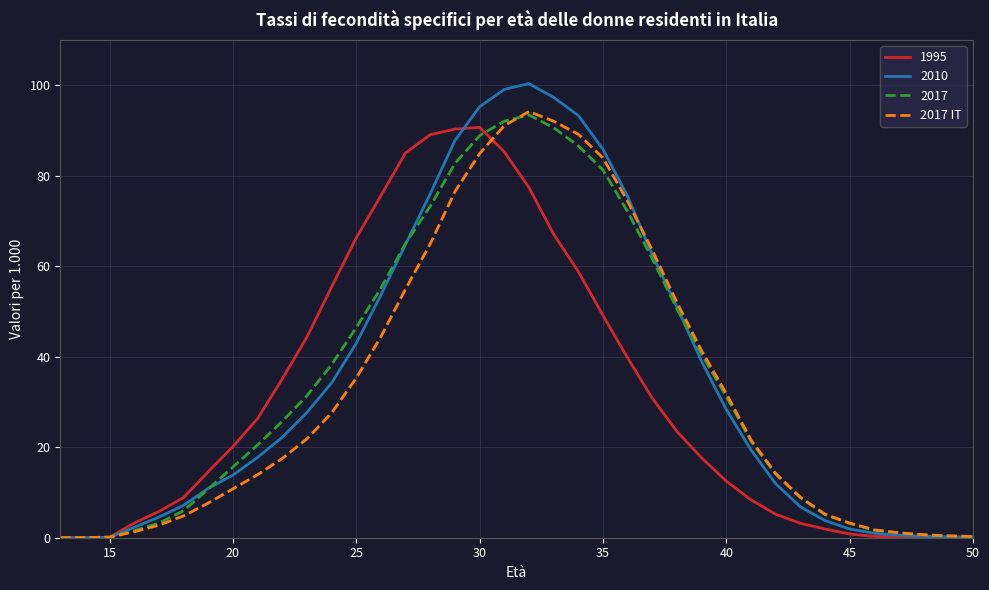

What is the maximum value for 1995?

90.7